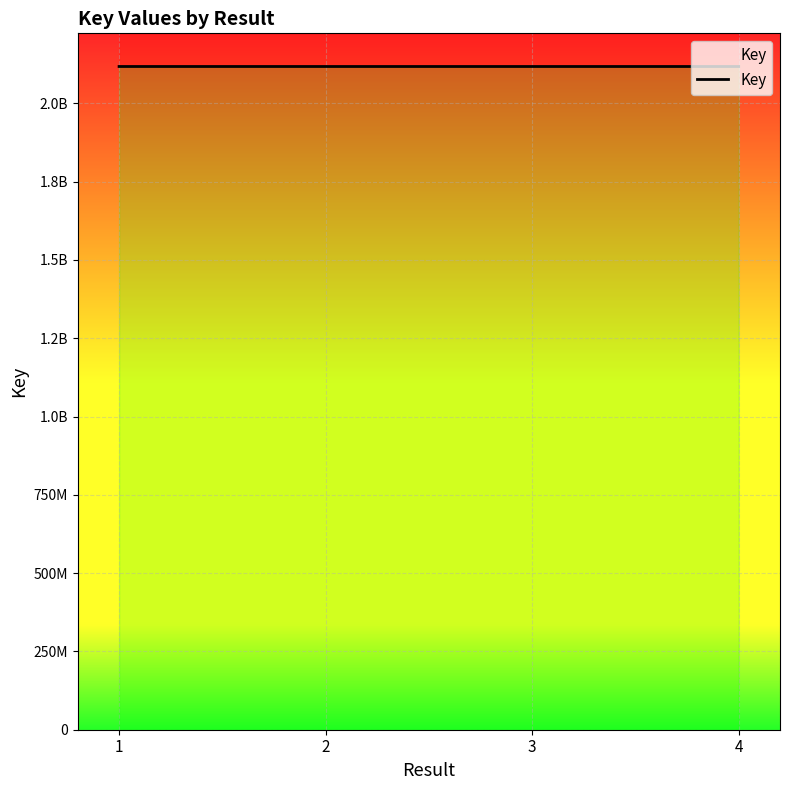

Which category has the lowest value across all series?

4